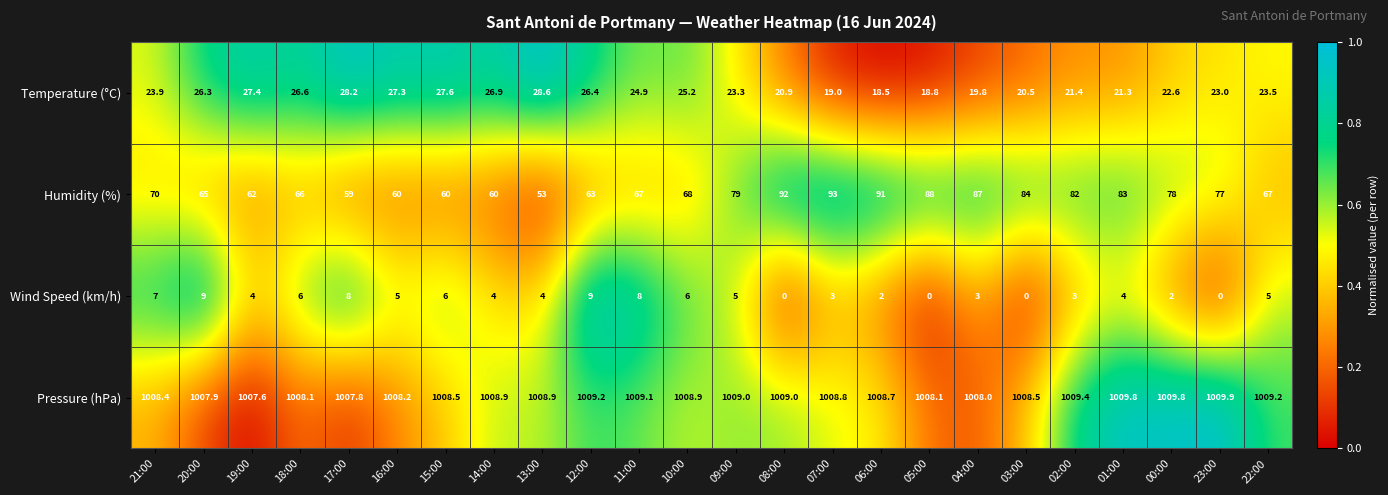

What is the average value of the Wind Speed (km/h) series?

4.3